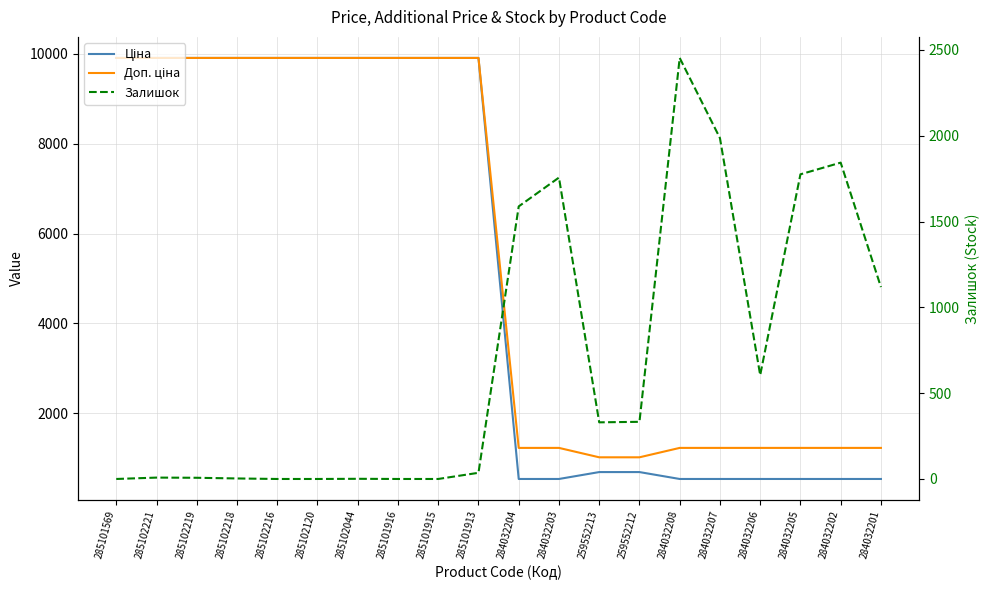

What position from the right is 284032205?

3